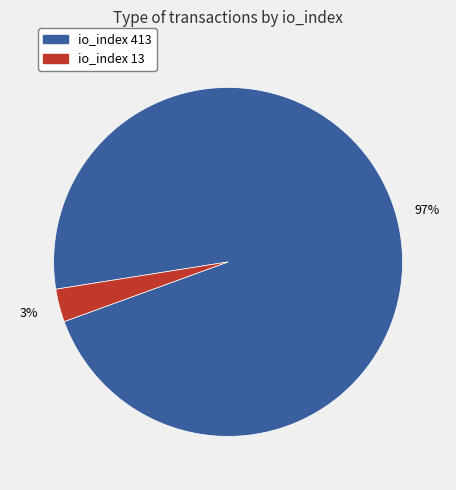

To the nearest percent, what is the average slice percentage?

50%